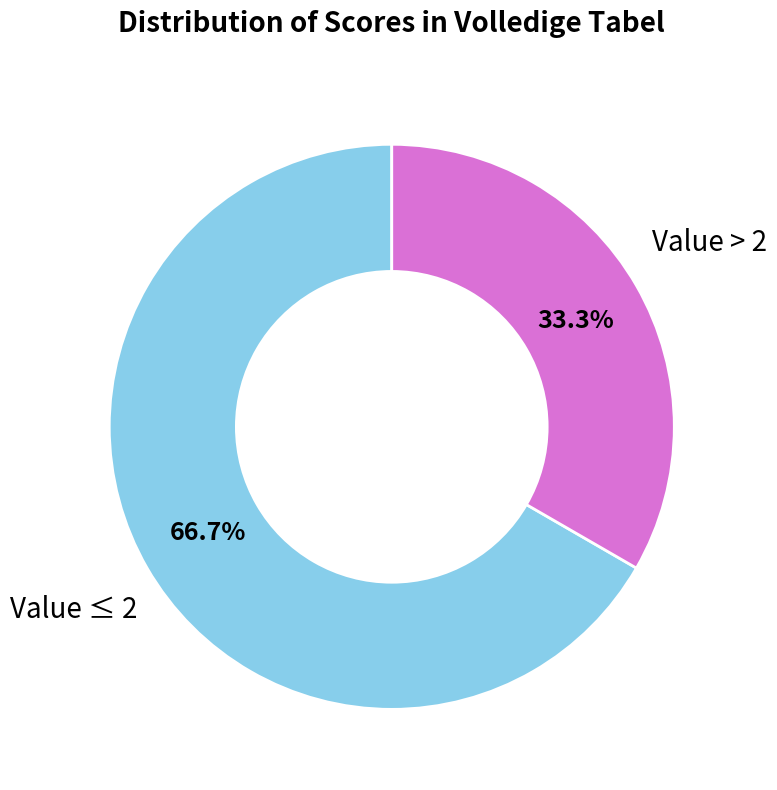

How many slices are in this pie chart?

2